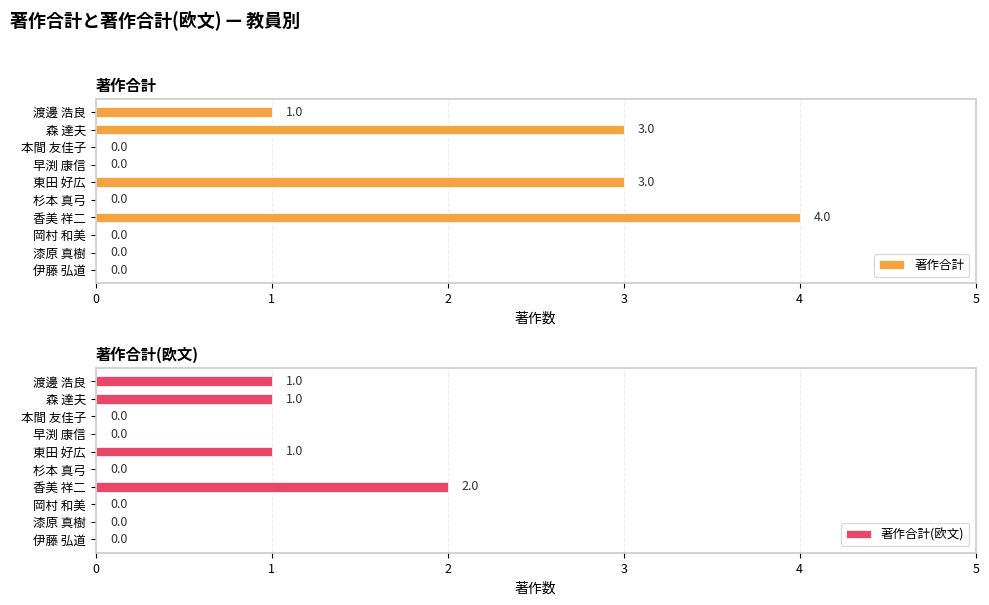

Where is 著作合計 nearest to the value 2?

5